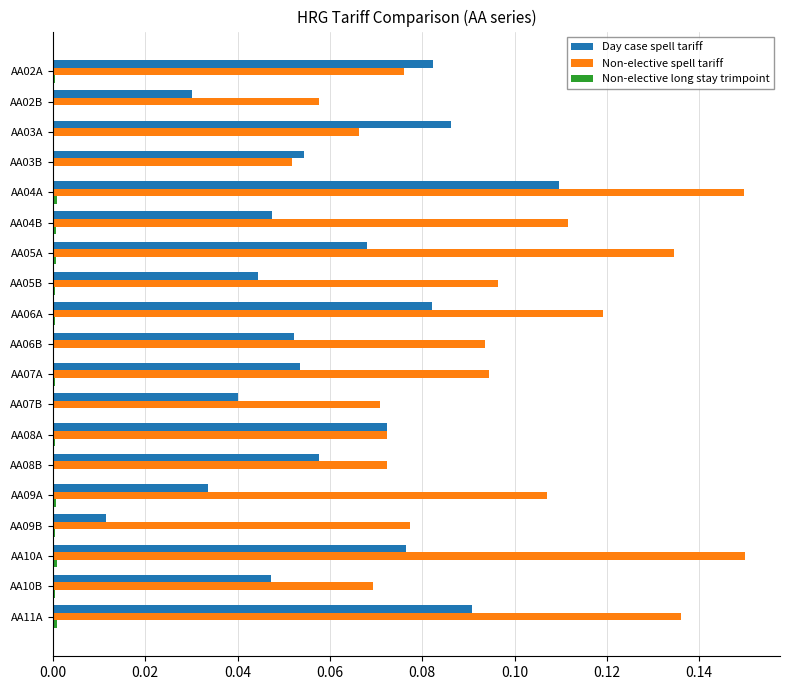

The Non-elective spell tariff series shows 0.0 at AA07B. True or false?

False